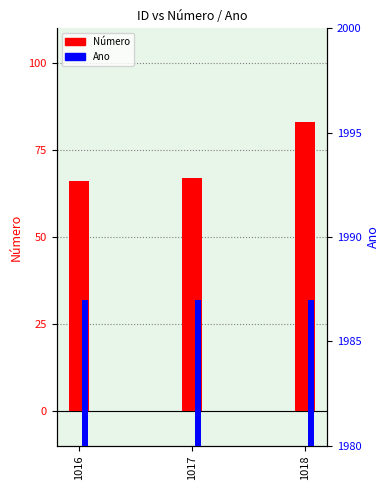

Reading left to right, what are all the values shown in this chart?

Número: 66	67	83
Ano: 1987	1987	1987